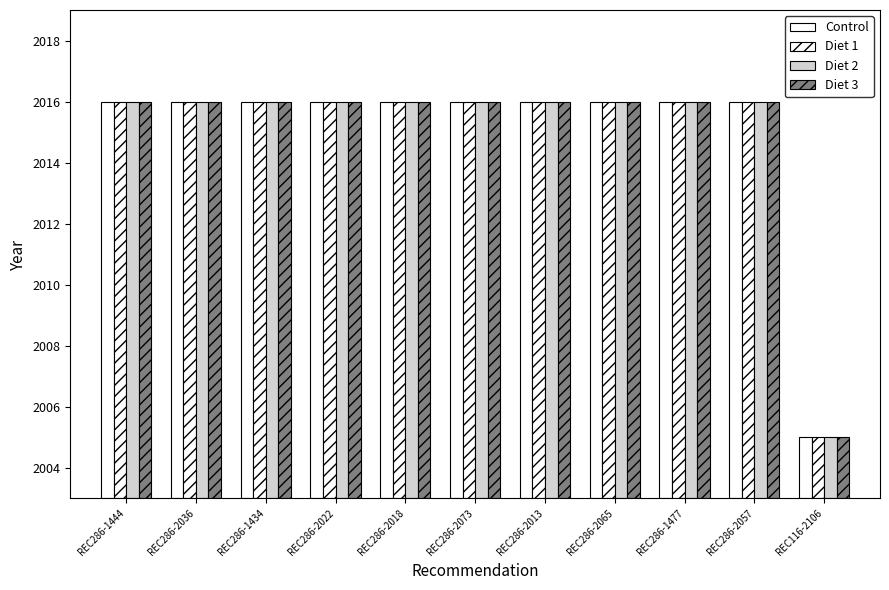

Which series has the largest range (max minus min)?

Control